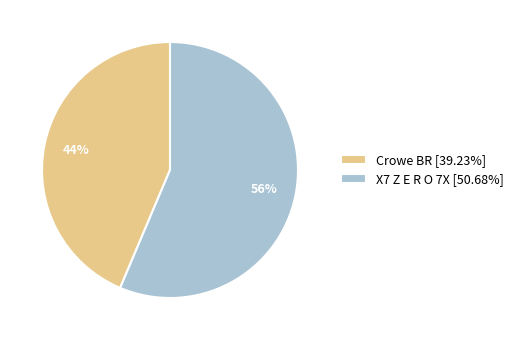

Rank the categories by value from highest to lowest.

X7 Z E R O 7X, Crowe BR